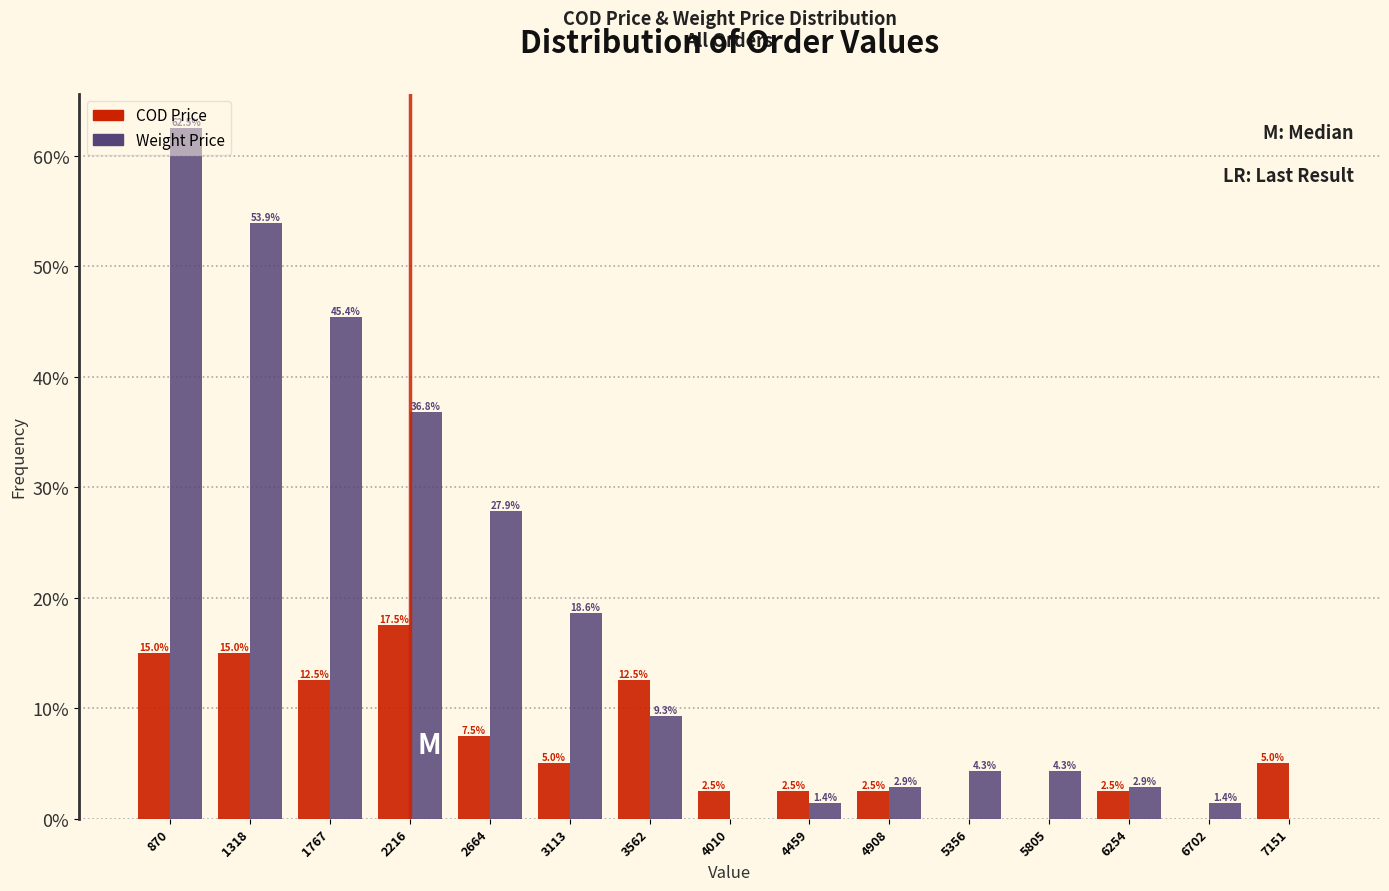

At which category does the chart reach its peak across all series?

870